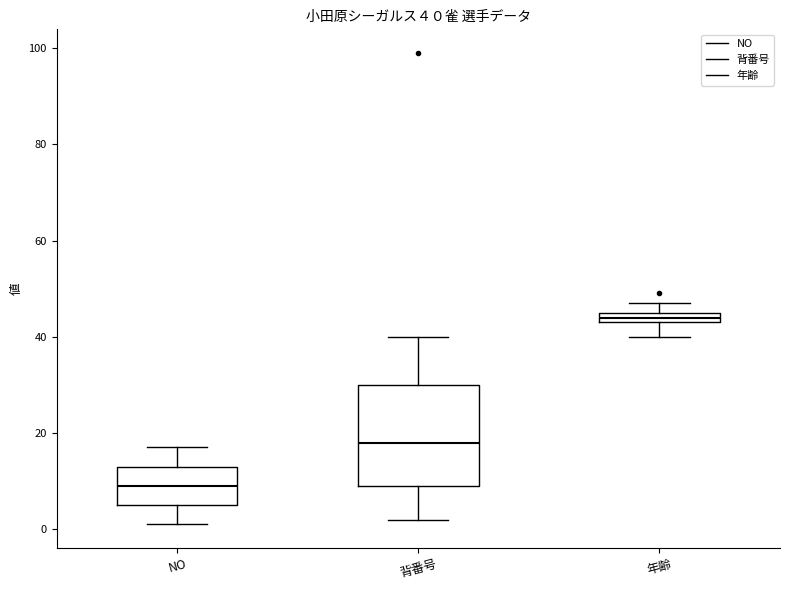

Which box is the tallest, from its lower edge to its upper edge?

背番号